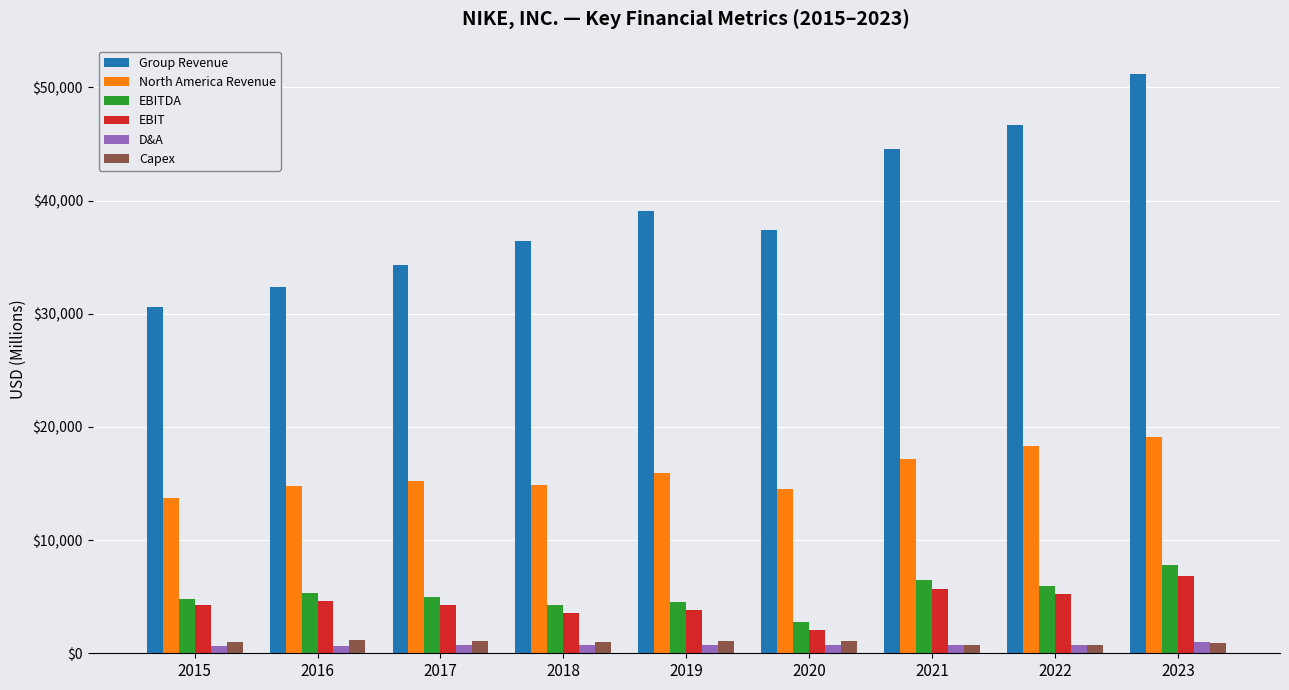

What is the sum of the D&A values at 2021 and 2018?

1496.0